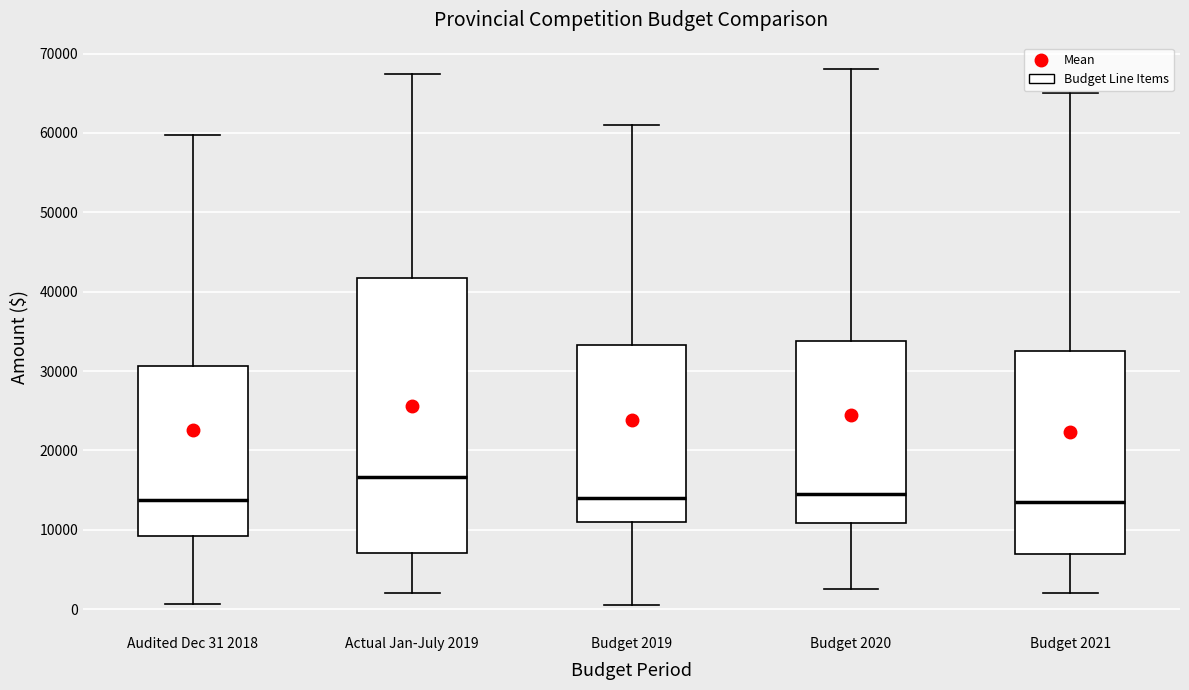

Which box's median line is the highest?

Actual Jan-July 2019